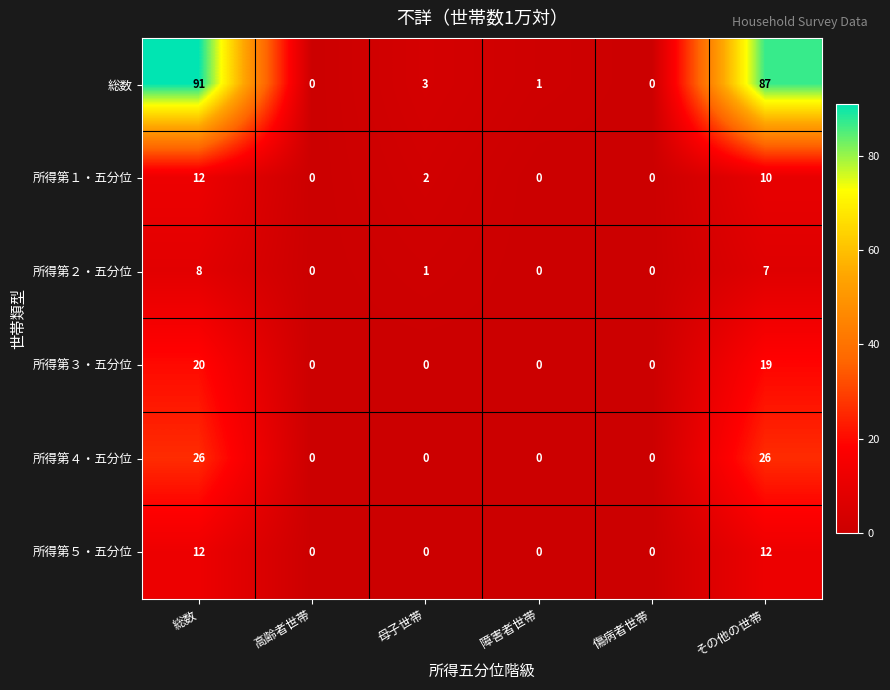

The 所得第２・五分位 series shows 4 at 傷病者世帯. True or false?

False